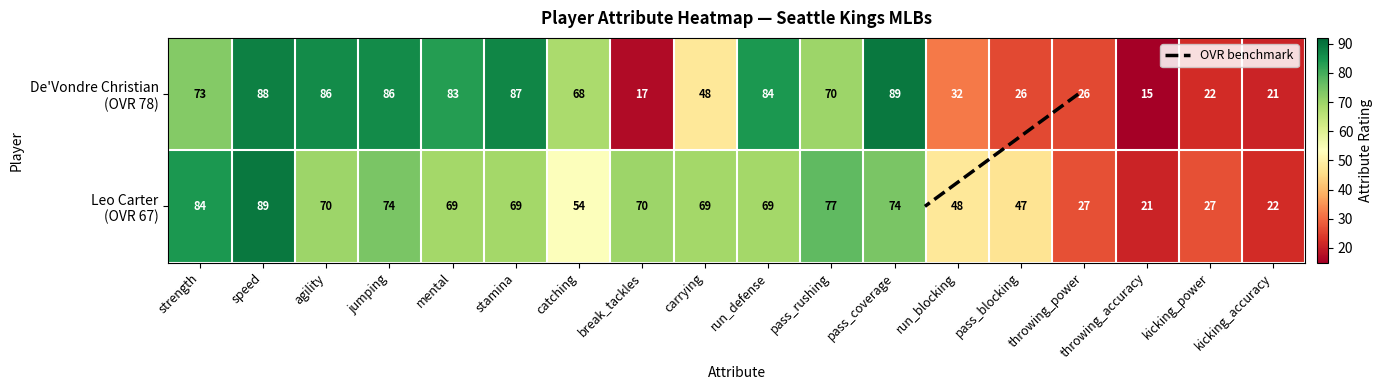

What is the spread (max minus min) of values at throwing_accuracy?

6